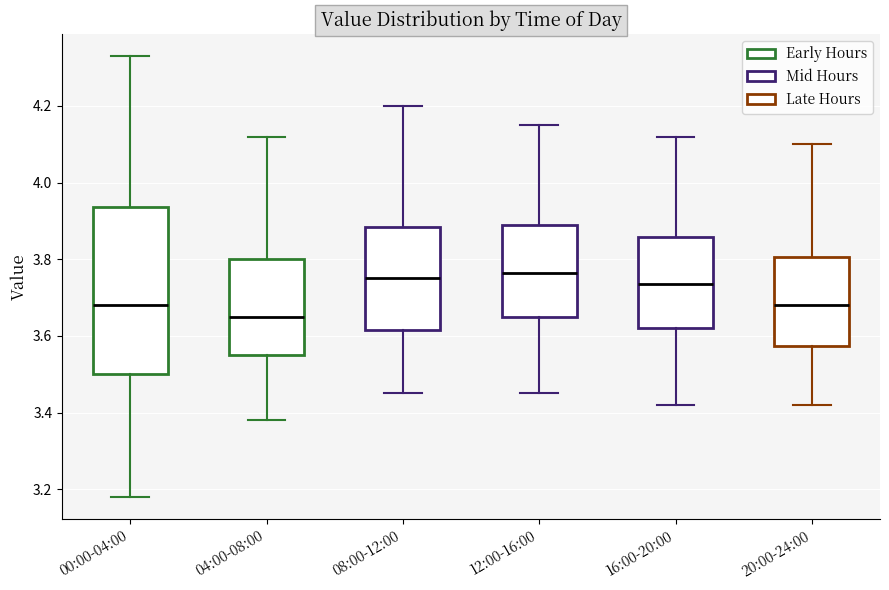

Reading left to right, read every box against the y-axis: the position of its median line, the range the box covers, and the ends of its whiskers. The values are not printed on the chart, so give them approximately, as read against the axis.

00:00-04:00: median 3.68, box 3.50 to 3.94, whiskers 3.18 to 4.34
04:00-08:00: median 3.66, box 3.56 to 3.80, whiskers 3.38 to 4.12
08:00-12:00: median 3.76, box 3.62 to 3.88, whiskers 3.46 to 4.20
12:00-16:00: median 3.76, box 3.66 to 3.90, whiskers 3.46 to 4.16
16:00-20:00: median 3.74, box 3.62 to 3.86, whiskers 3.42 to 4.12
20:00-24:00: median 3.68, box 3.58 to 3.80, whiskers 3.42 to 4.10